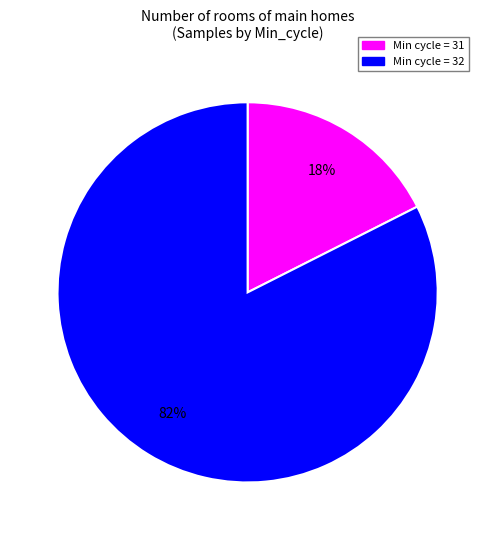

Is there a majority slice in this chart?

Yes